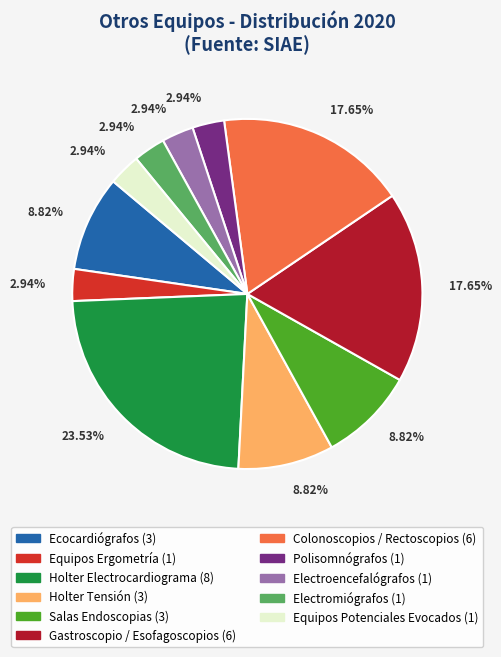

Approximately how many times larger is the value at Colonoscopios / Rectoscopios compared to Gastroscopio / Esofagoscopios?

1.0